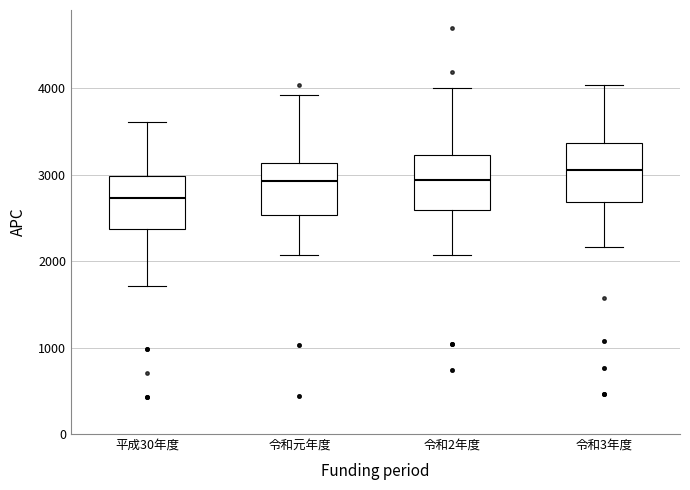

Reading left to right, transcribe this box plot: for each box, give where its median line is, the range the box spans, and where its two whiskers end, as read against the y-axis. The values are not printed on the chart, so give them approximately, as read against the axis.

平成30年度: median 2700, box 2400 to 3000, whiskers 1700 to 3600
令和元年度: median 2900, box 2500 to 3100, whiskers 2100 to 3900
令和2年度: median 2900, box 2600 to 3200, whiskers 2100 to 4000
令和3年度: median 3100, box 2700 to 3400, whiskers 2200 to 4000